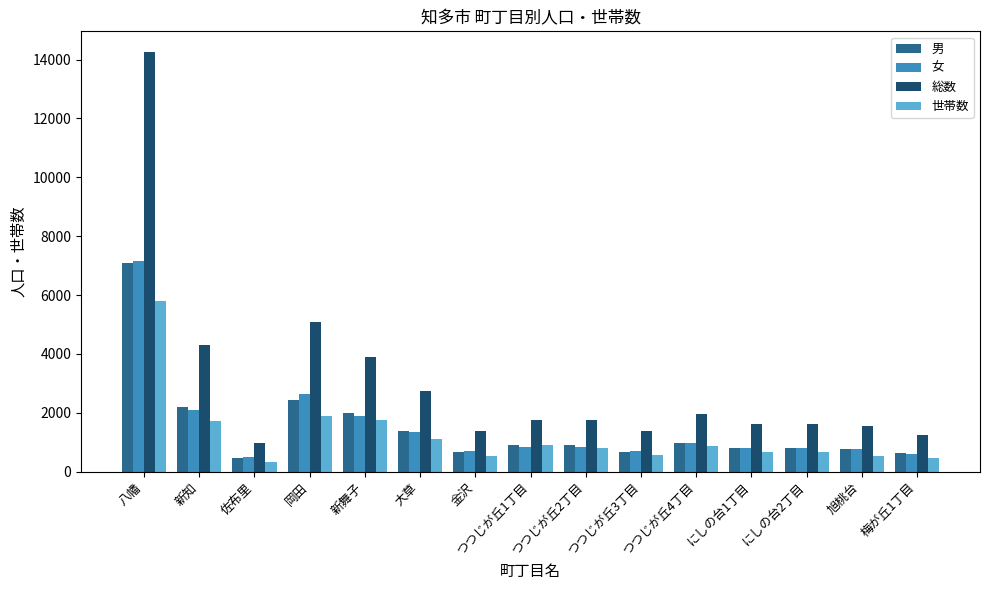

The 総数 series shows 1388 at つつじが丘3丁目. True or false?

True